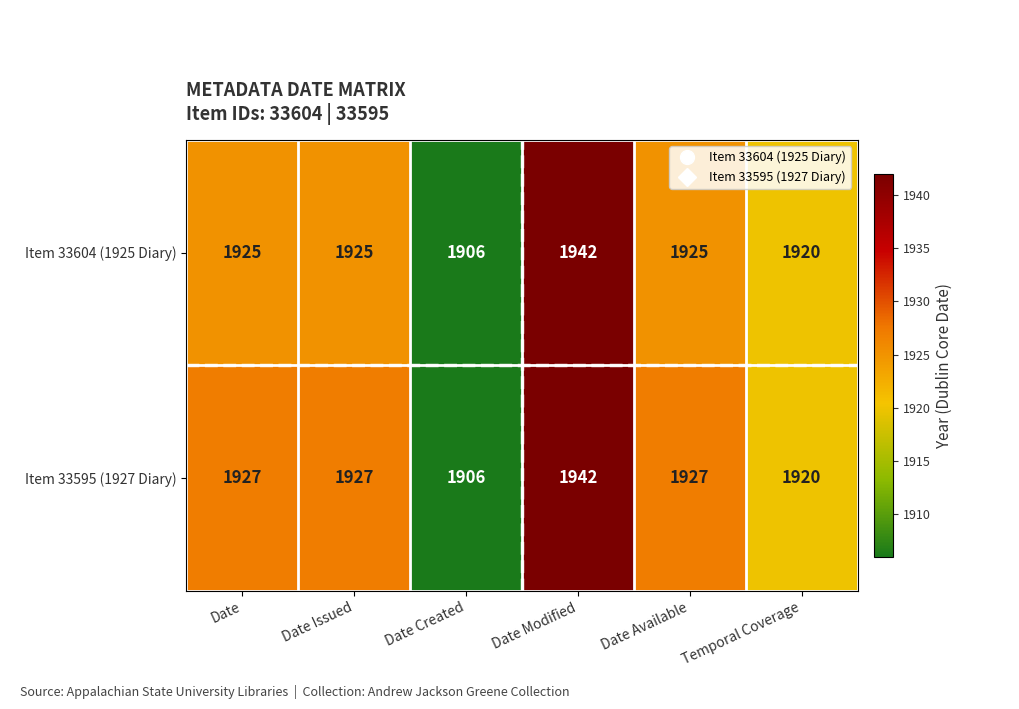

Reading left to right, extract all data points from this chart.

Item 33604 (1925 Diary): 1925	1925	1906	1942	1925	1920
Item 33595 (1927 Diary): 1927	1927	1906	1942	1927	1920